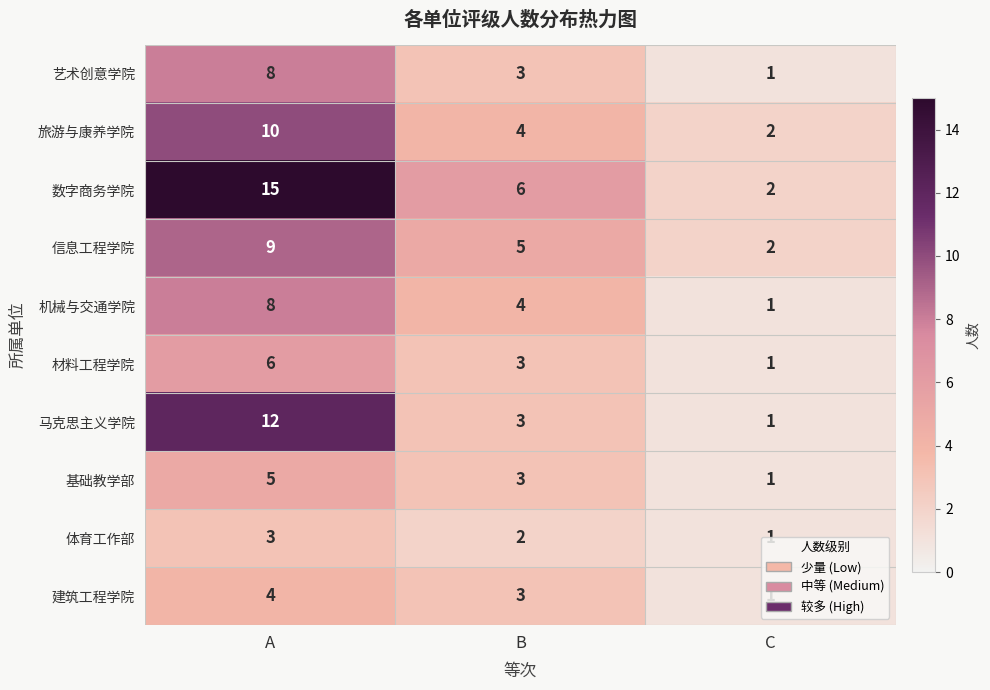

Is the value of 基础教学部 at C greater than the value of 数字商务学院 at C?

No